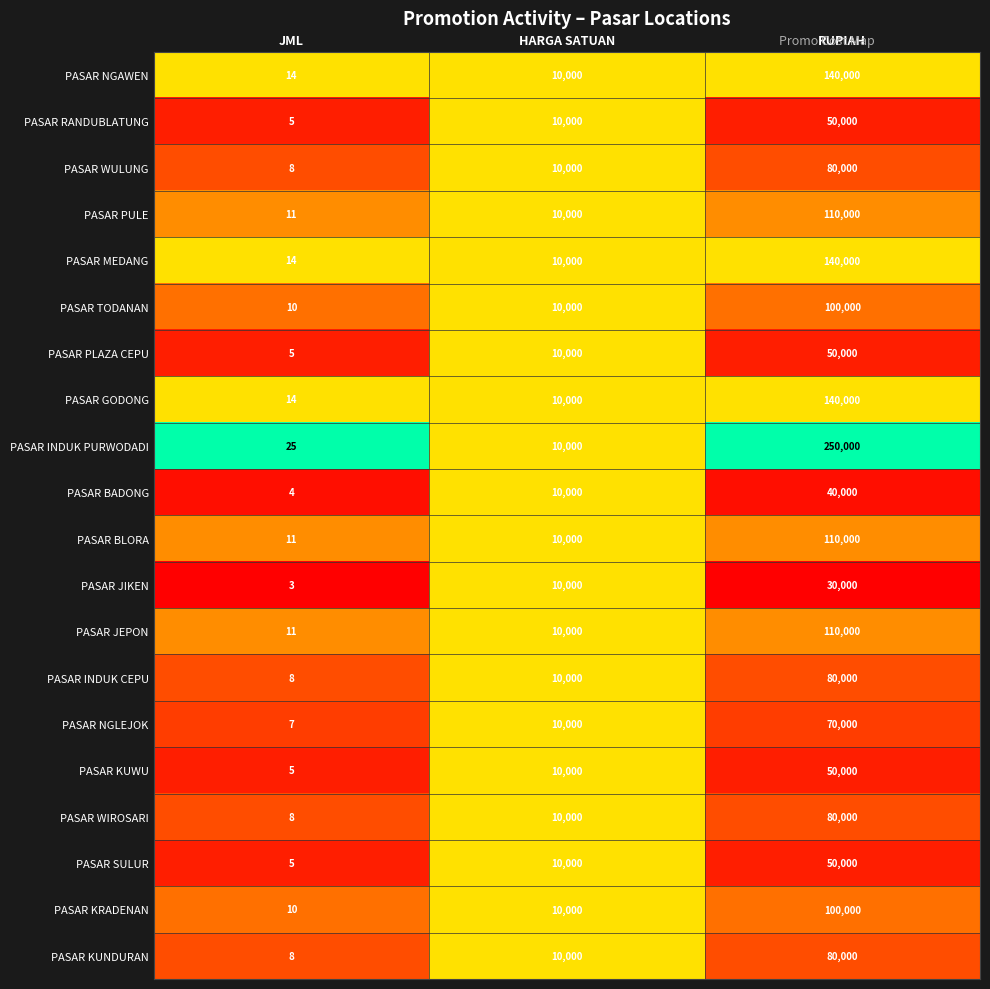

Is it true that PASAR BLORA equals 11 at JML?

True